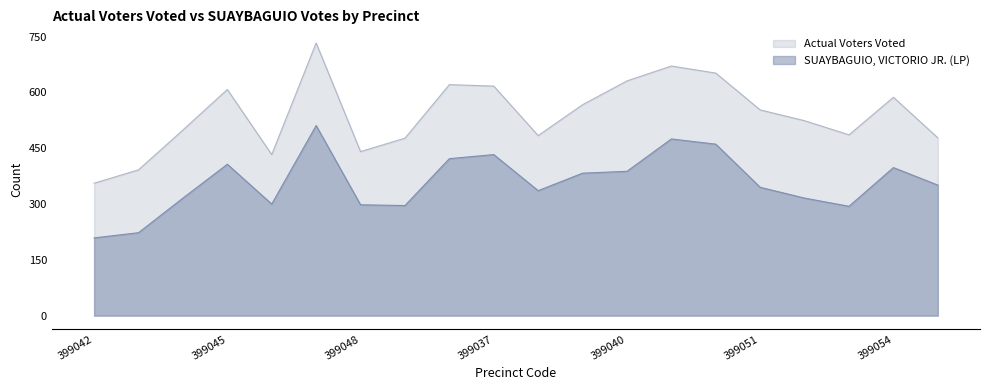

Reading right to left, extract all data points from this chart.

Actual Voters Voted: 399055=478	399054=587	399053=486	399052=524	399051=553	399050=652	399041=671	399040=631	399039=567	399038=484	399037=617	399036=621	399049=477	399048=441	399047=733	399046=433	399045=608	399044=499	399043=392	399042=356
SUAYBAGUIO, VICTORIO JR. (LP): 399055=351	399054=398	399053=294	399052=316	399051=345	399050=461	399041=475	399040=388	399039=383	399038=336	399037=433	399036=422	399049=296	399048=298	399047=511	399046=300	399045=407	399044=316	399043=223	399042=209